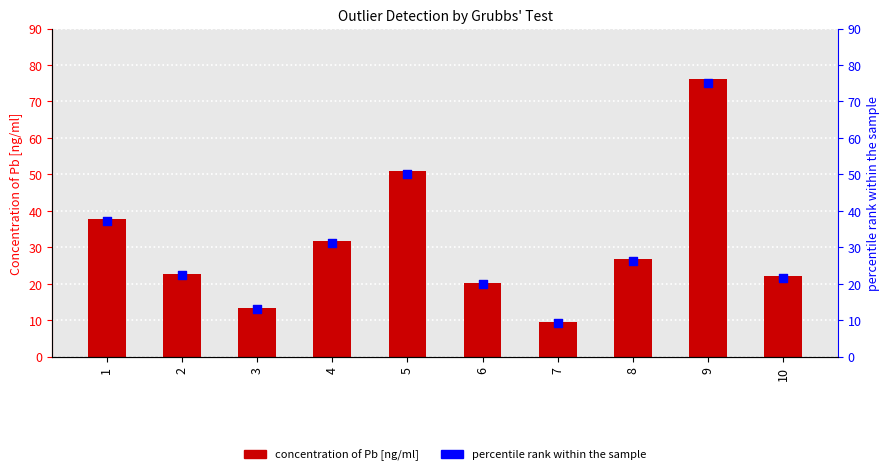

At how many categories does at least one series exceed 62?

1